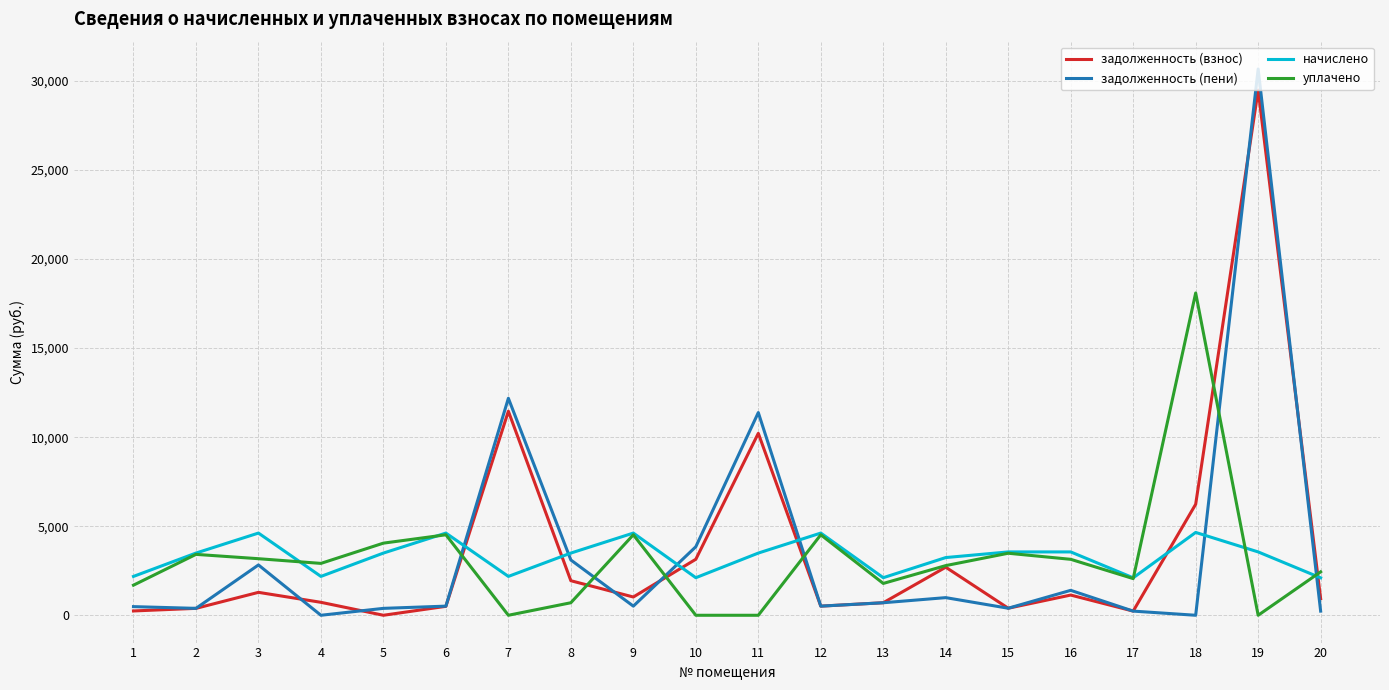

What is the maximum value shown in the chart?

30671.5